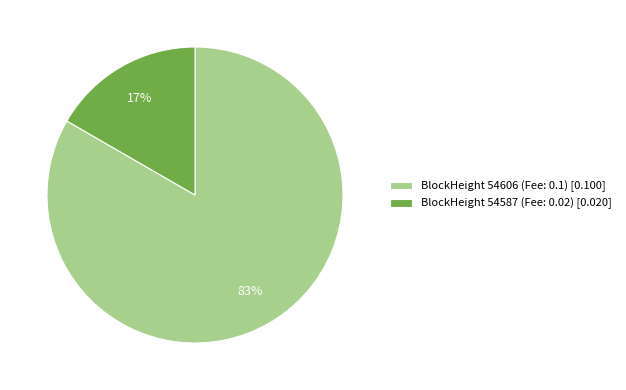

Does BlockHeight 54606 (Fee: 0.1) [0.100] account for over 50% of the chart?

Yes